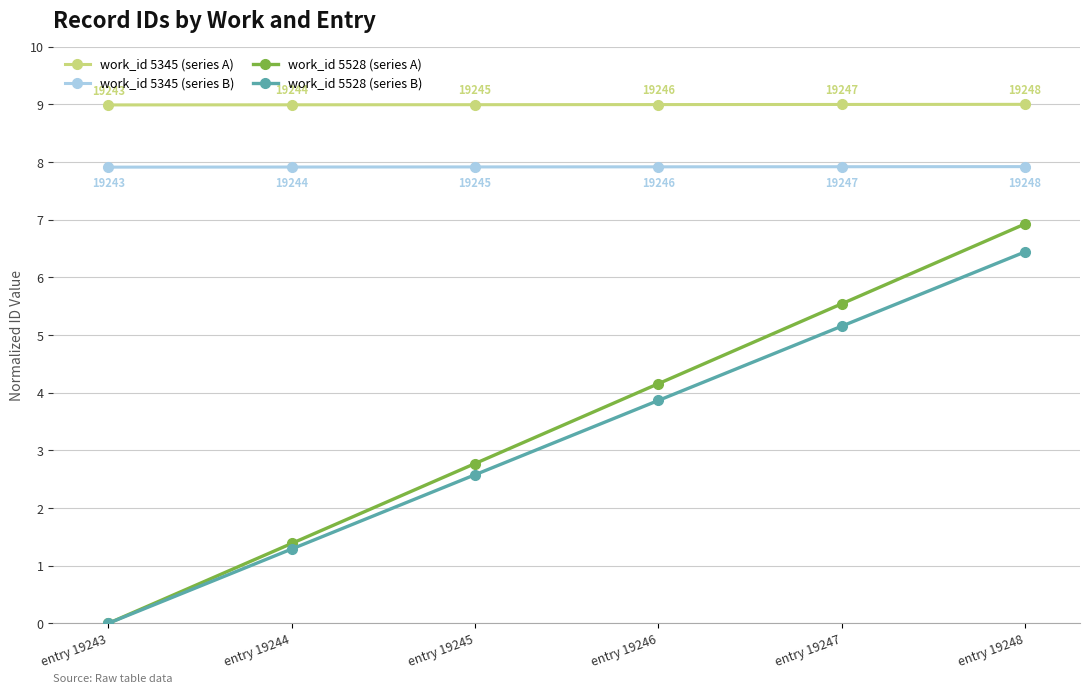

True or false: work_id 5528 (series A) and work_id 5345 (series A) intersect in this chart.

False